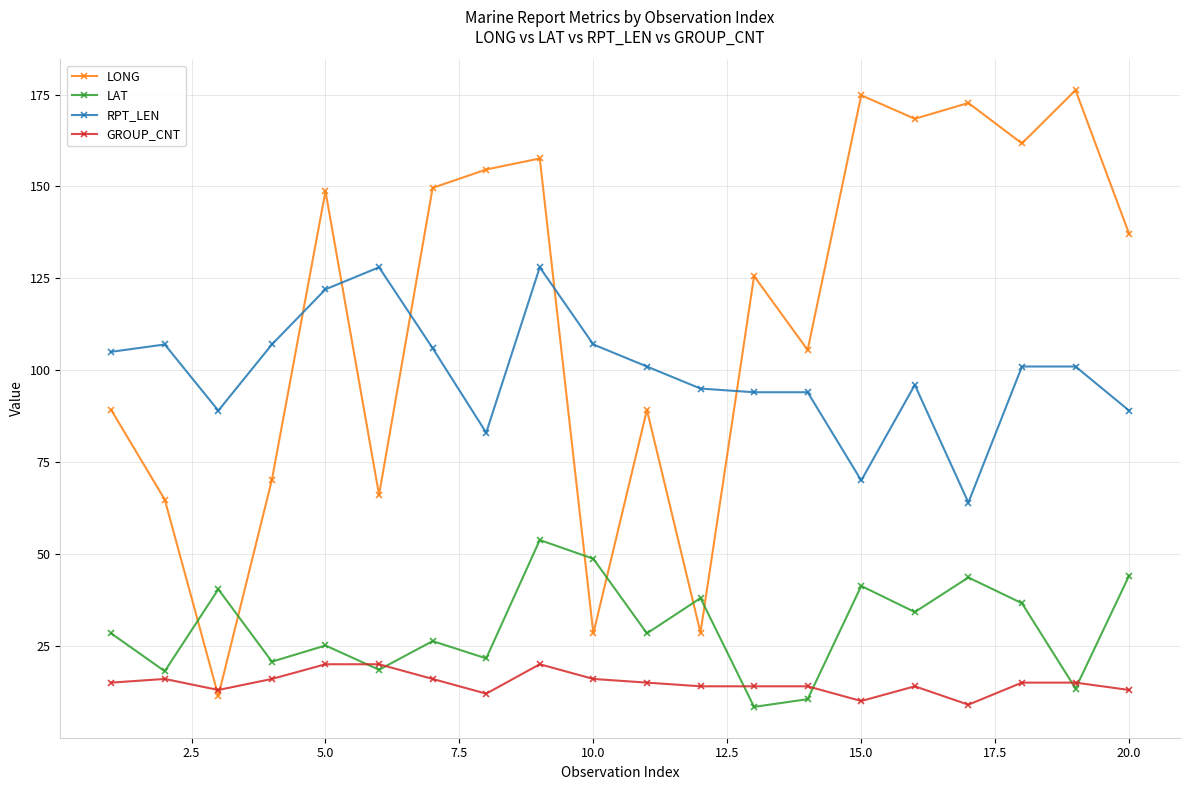

What is the minimum value for LONG?

11.4